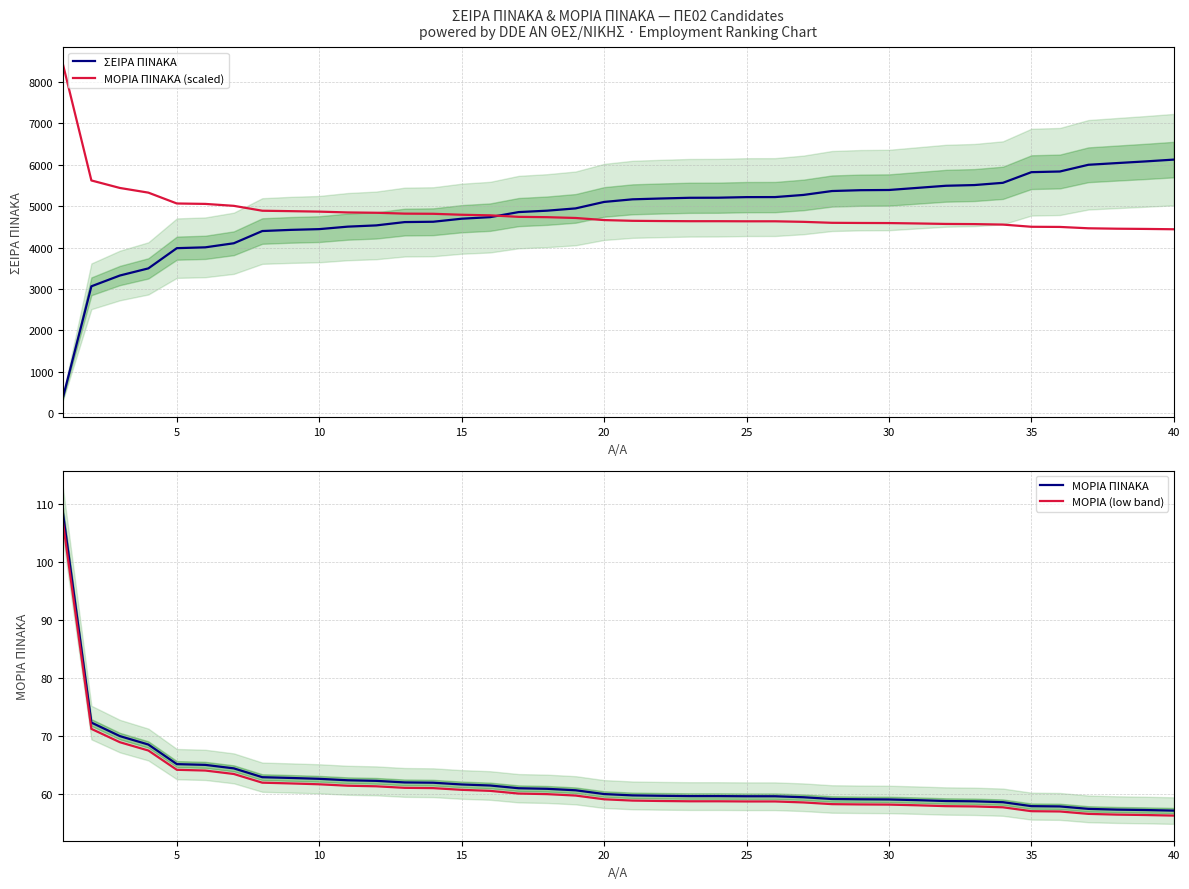

How many lines are shown in the chart?

4